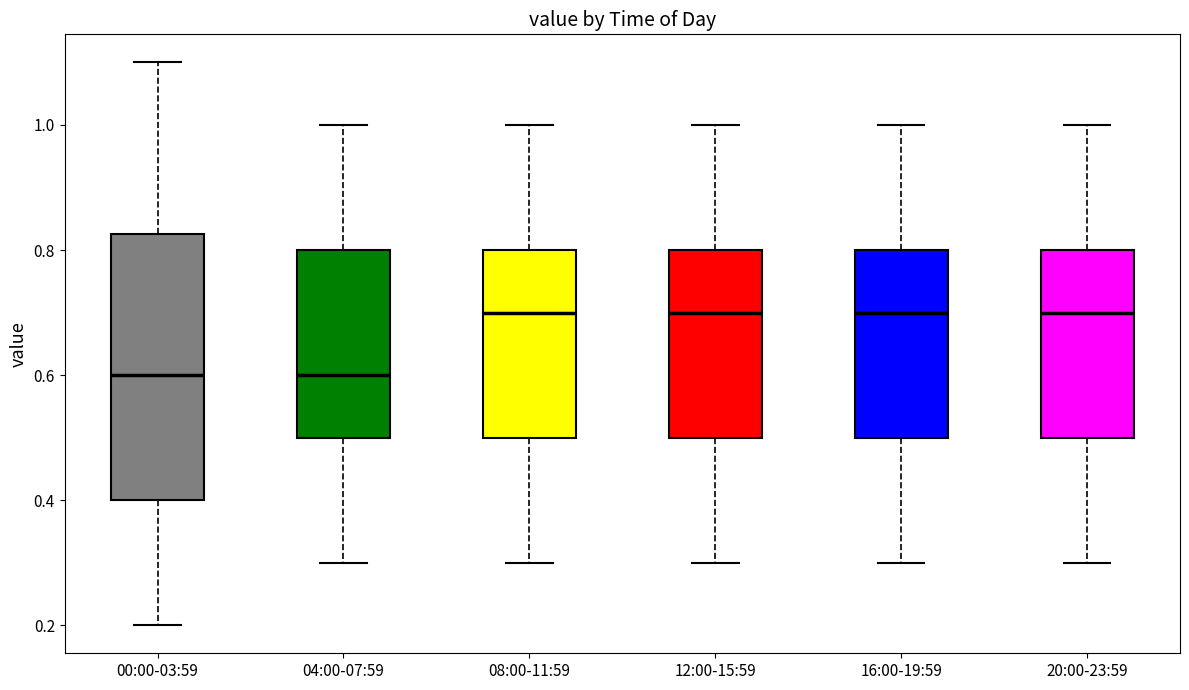

Which box is the tallest, from its lower edge to its upper edge?

00:00-03:59